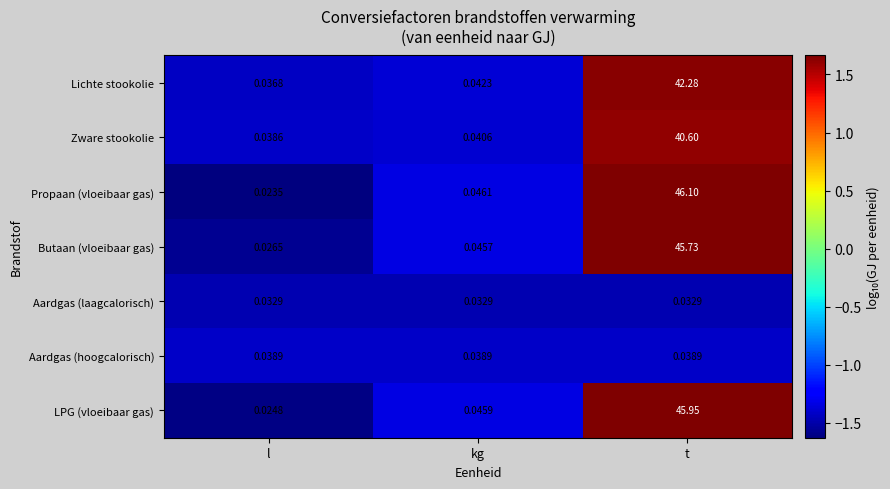

What is the difference between the highest and lowest values at t?

46.1